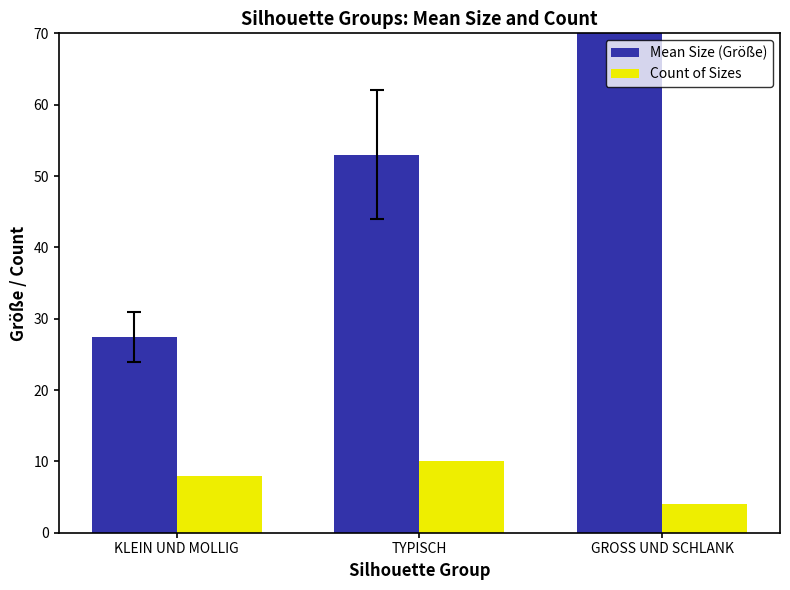

What is the difference between the maximum and minimum values in the Mean Size (Größe) series?

76.5